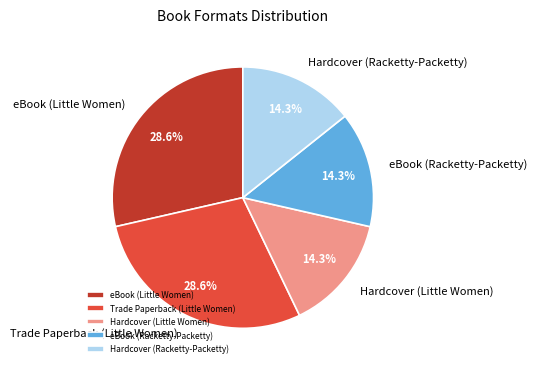

The Hardcover (Racketty-Packetty) slice represents 8% of the pie. True or false?

False